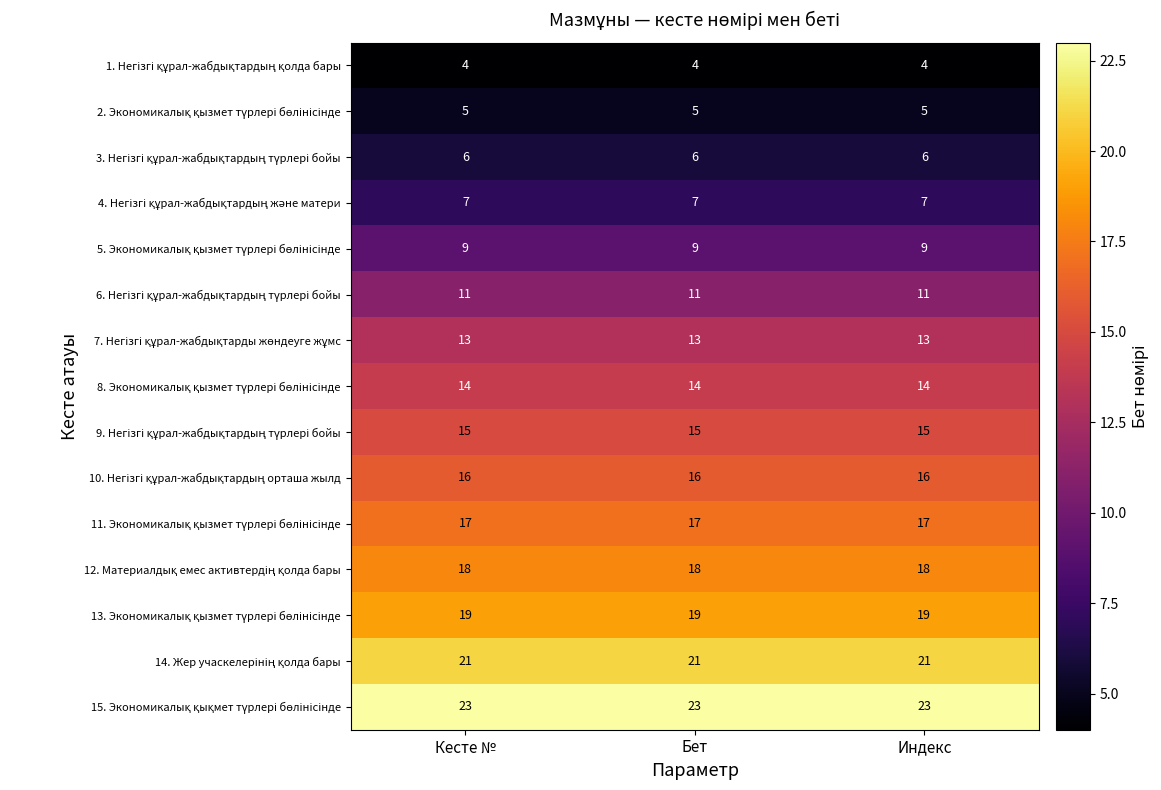

What is the difference between the highest and lowest values at Бет?

19